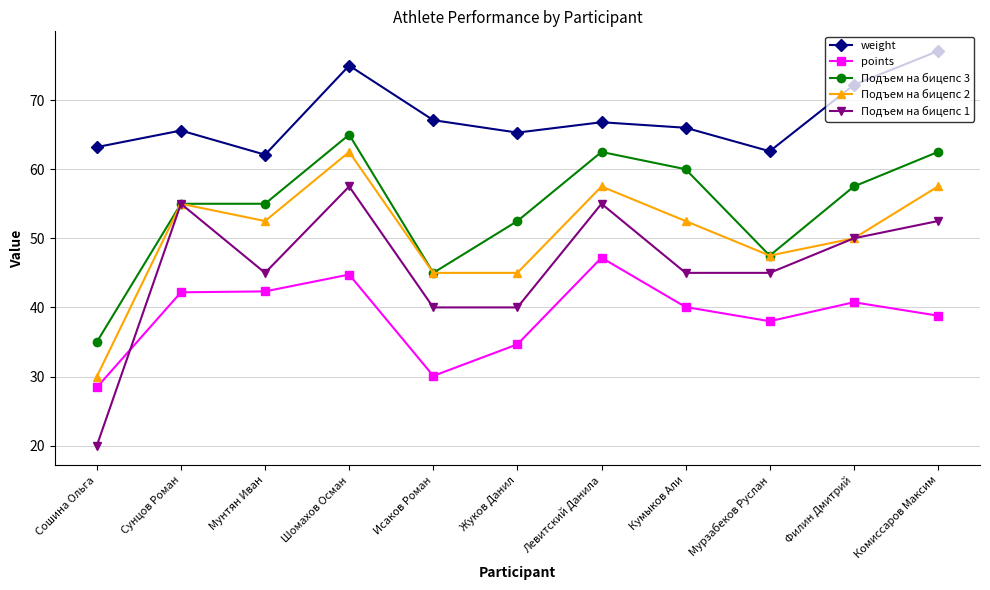

True or false: points and weight intersect in this chart.

False